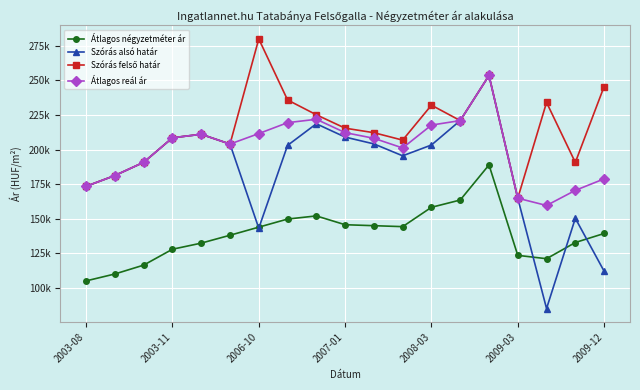

What is the smallest value displayed?

84994